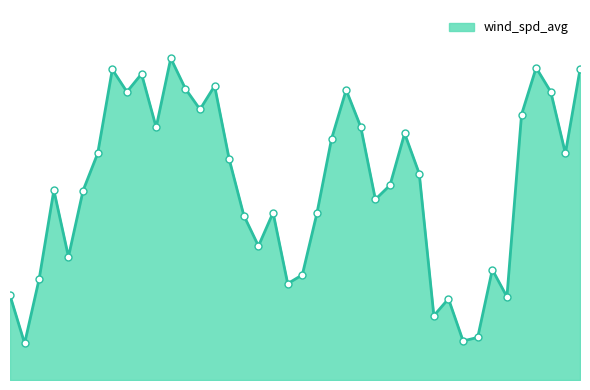

Does the chart display data point markers on the line(s)?

No